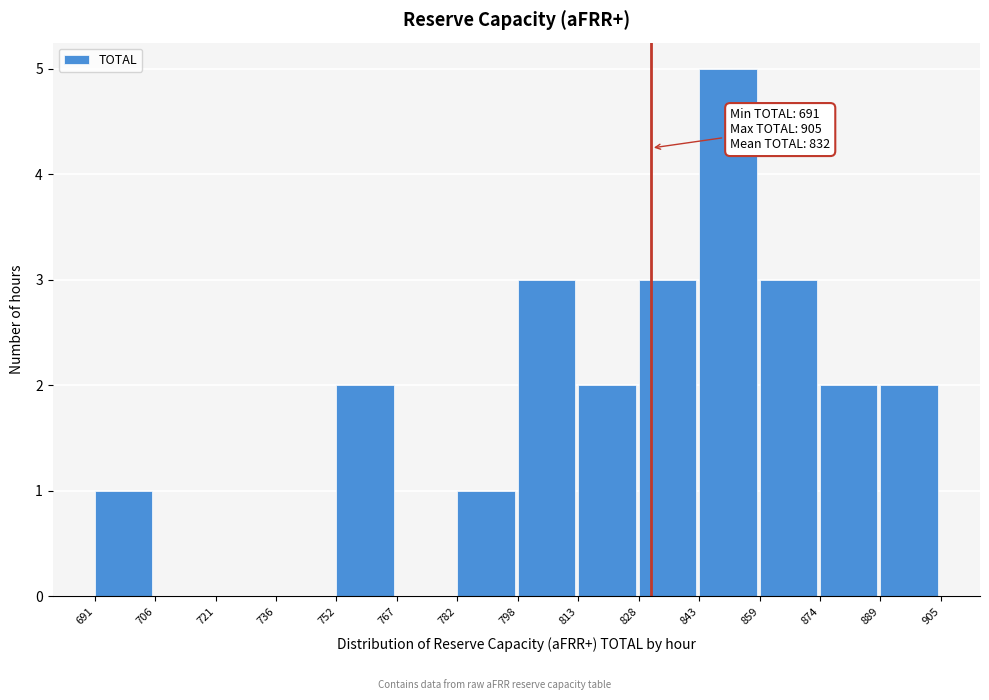

Over which range of the x-axis is the bar tallest?

843 to 859